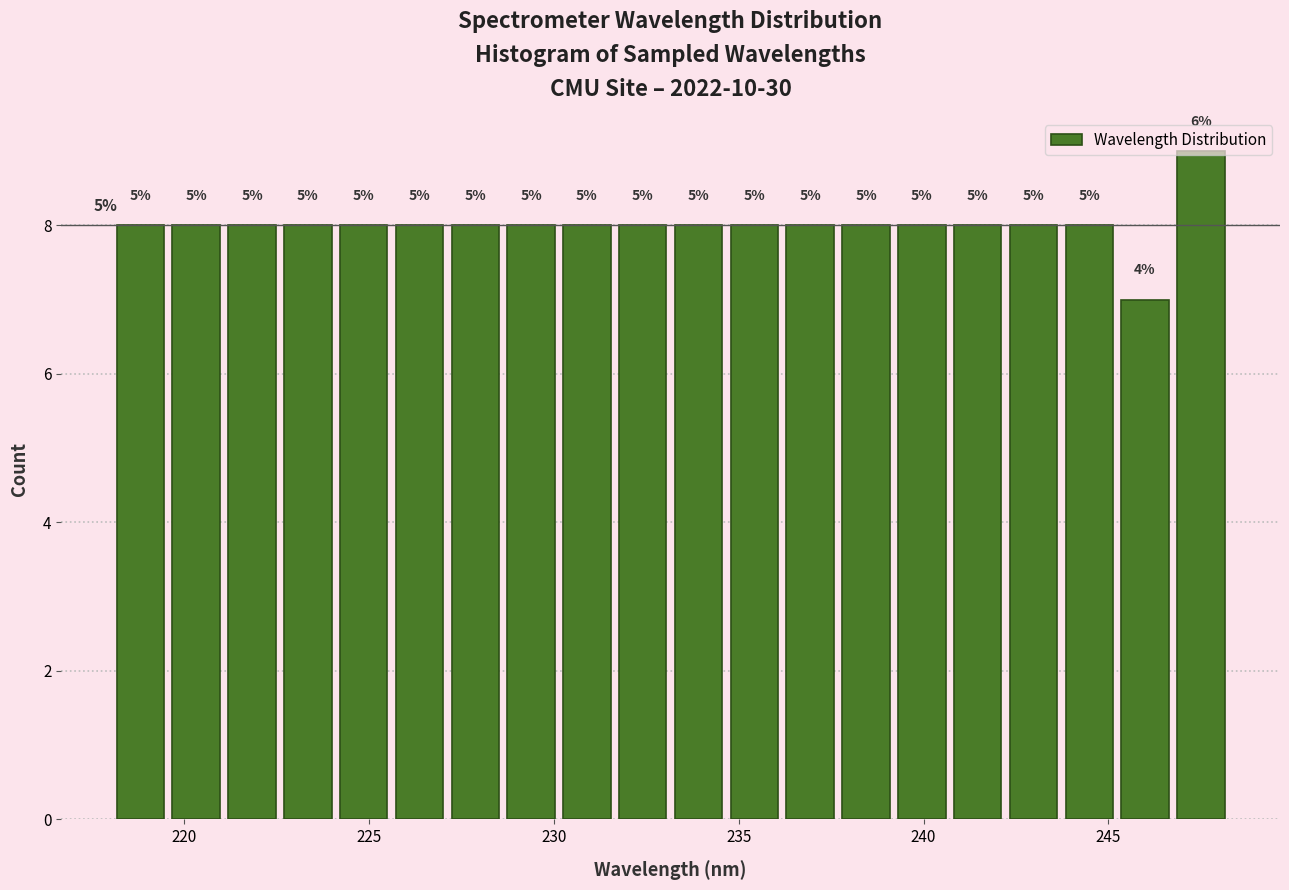

Read against the x-axis, roughly where is the centre of the tallest bar?

247.5